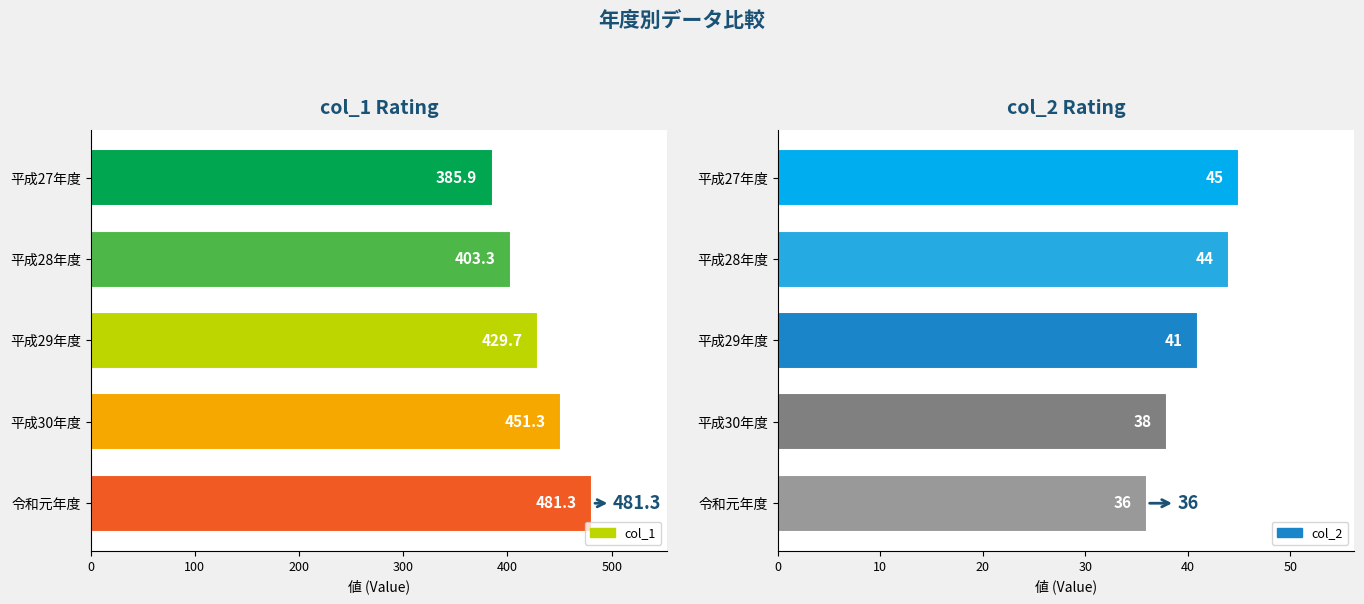

What are all the series names shown in the legend?

col_1, col_2